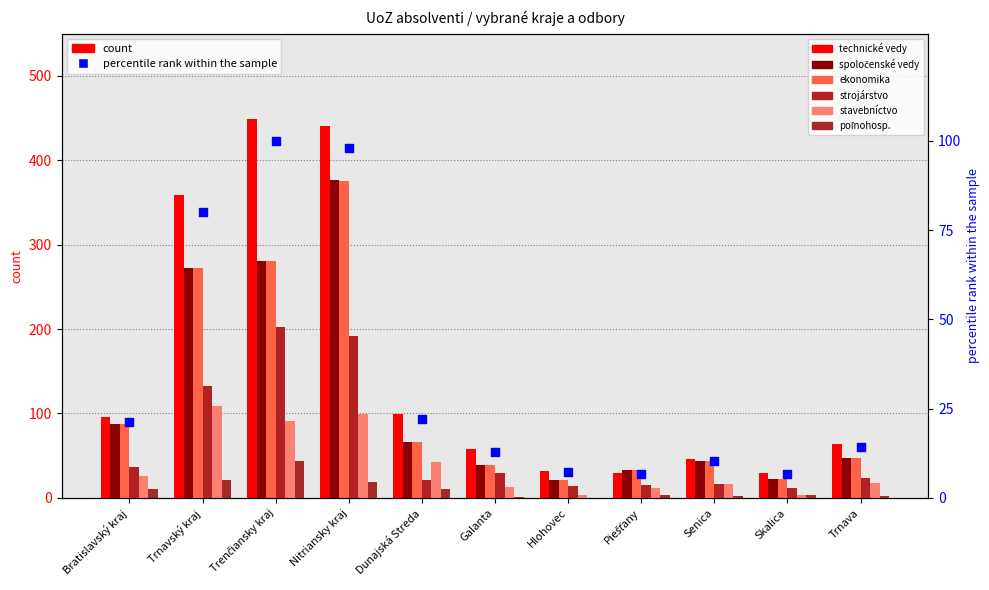

Which series reaches the maximum Y coordinate?

technické vedy